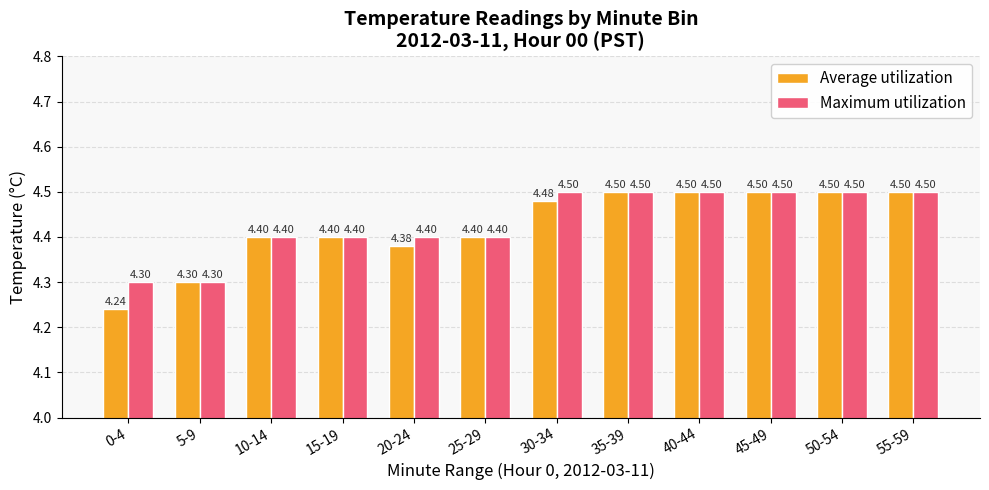

What is the average value of the Average utilization series?

4.4